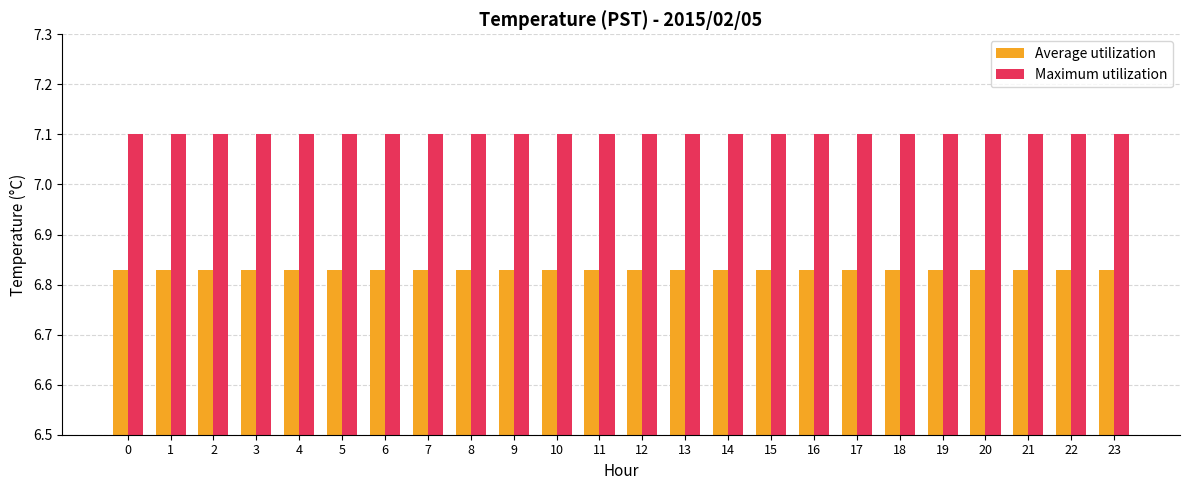

At how many categories does at least one series exceed 7?

24